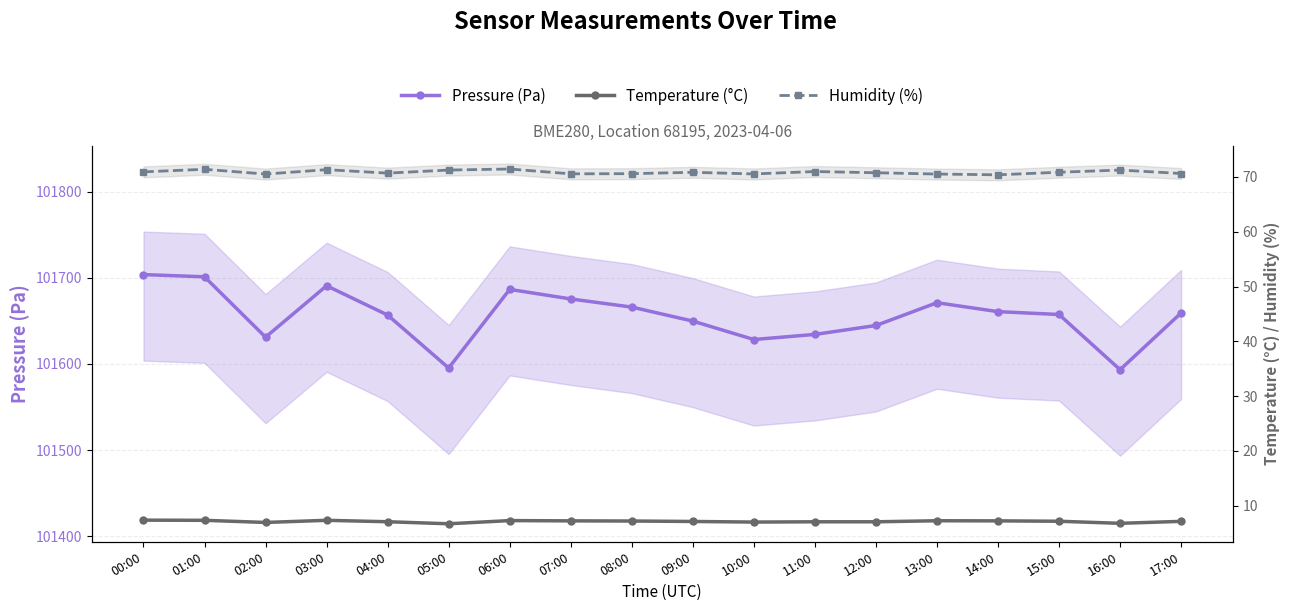

How many values in the Temperature (°C) series exceed 7?

15